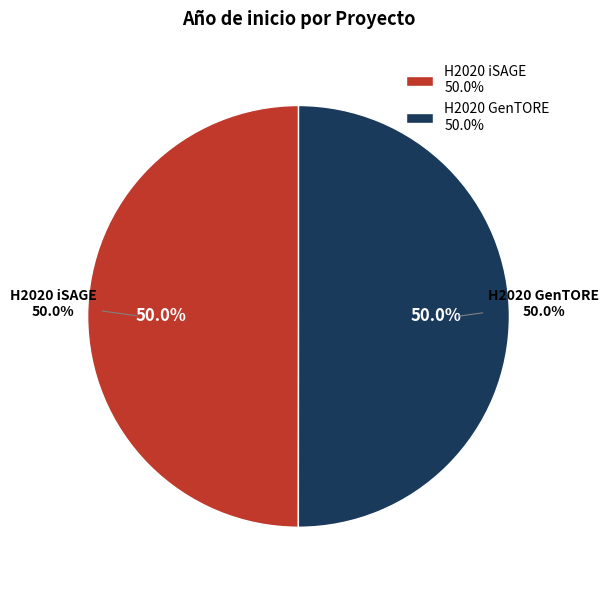

Which has a higher value, H2020 GenTORE or H2020 iSAGE?

H2020 GenTORE